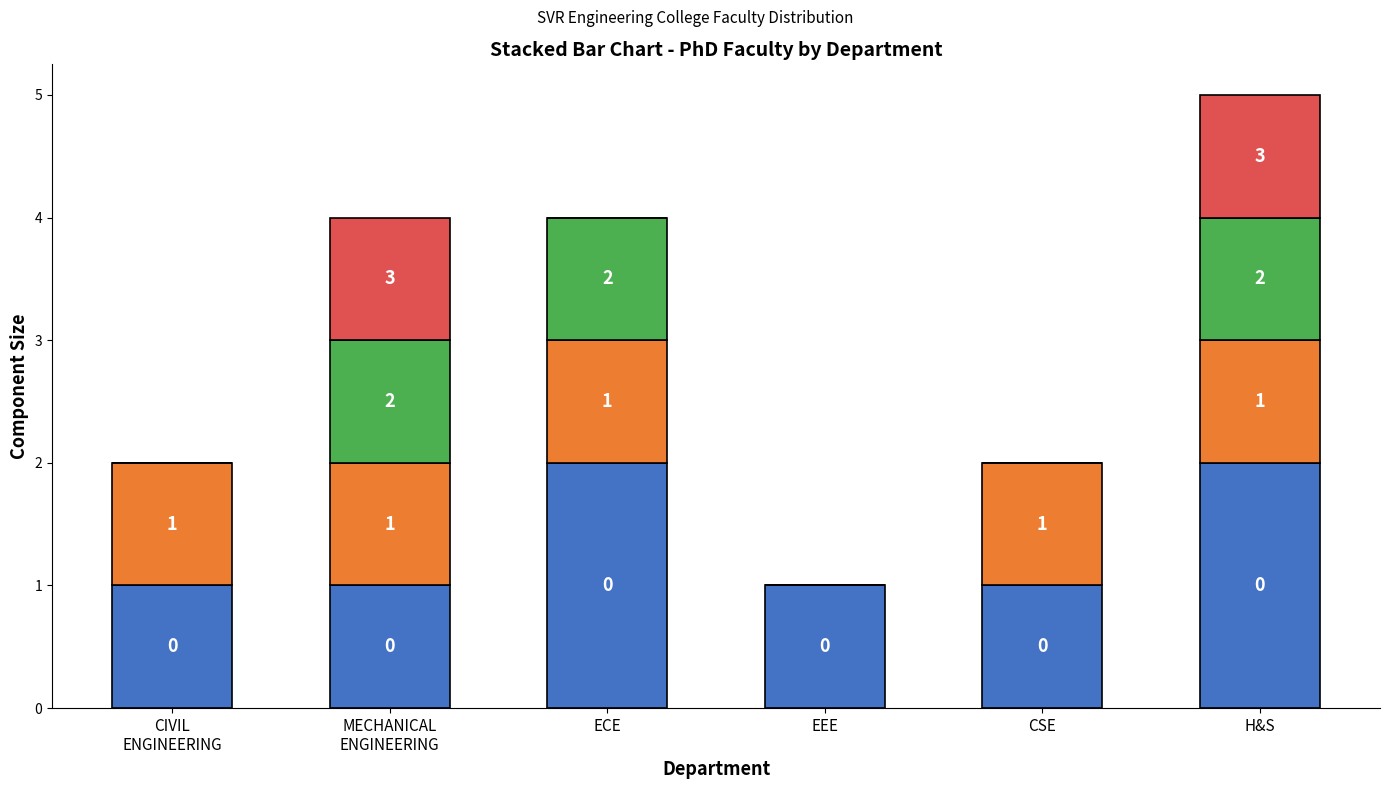

Are the bars horizontal?

No